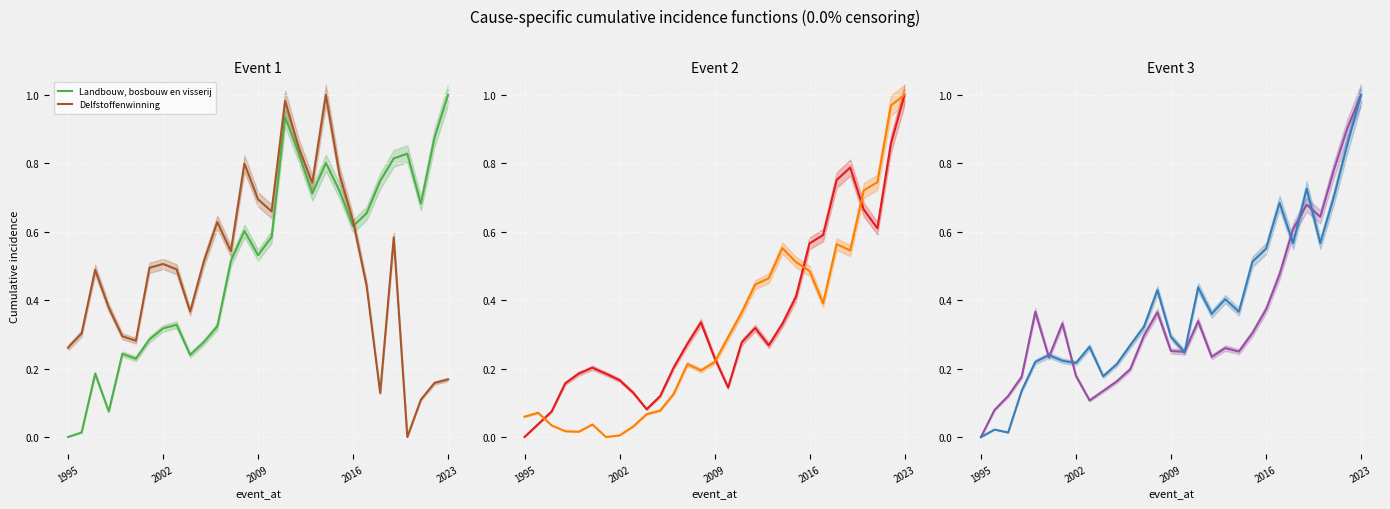

What is the difference between the second highest and second lowest values in the Delfstoffenwinning series?

0.9